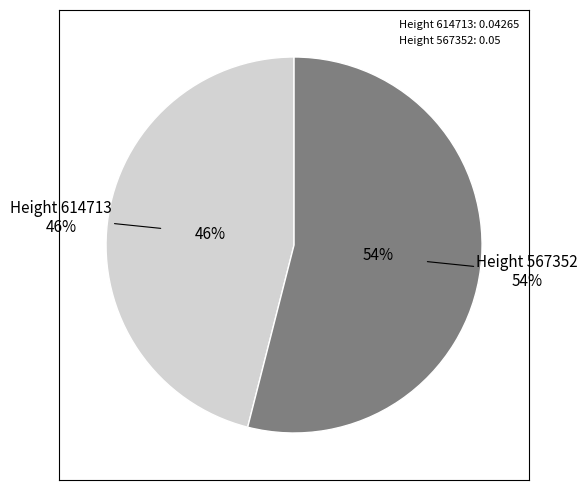

Is there a majority slice in this chart?

Yes